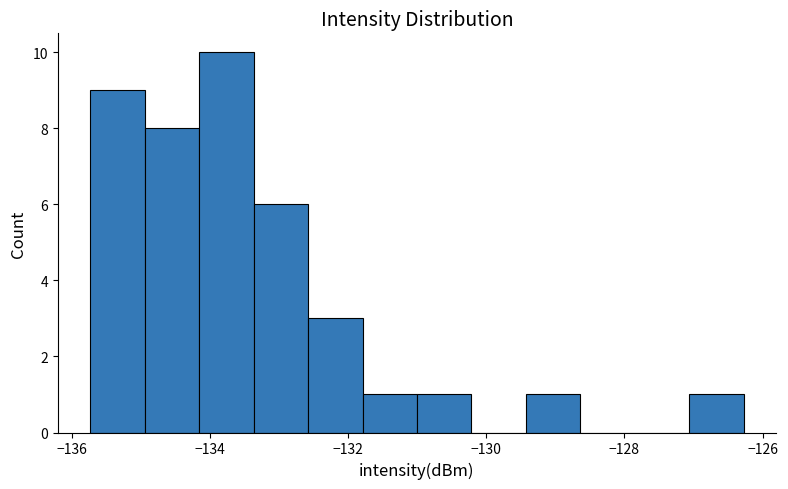

Read against the x-axis, roughly where is the centre of the tallest bar?

-133.8